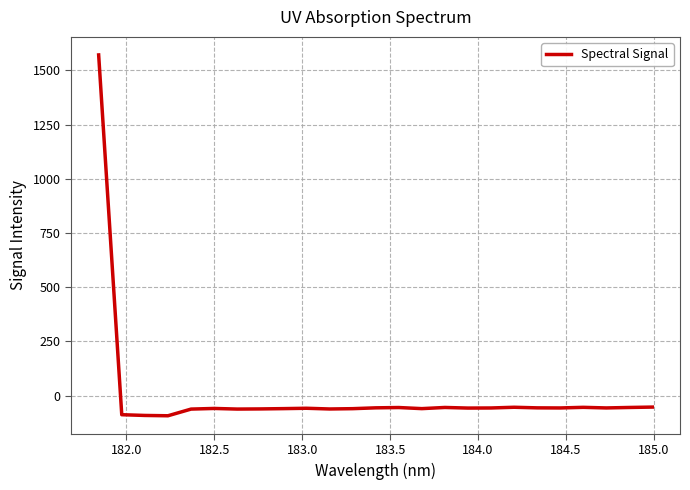

What is the difference between the maximum and minimum values?

1664.0